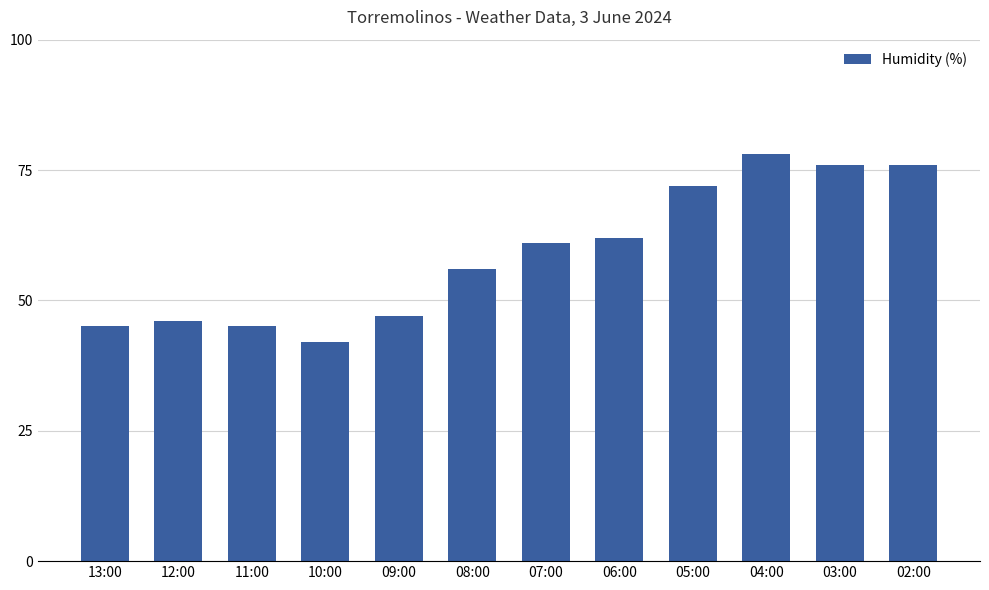

Which category has the highest value across all series?

04:00